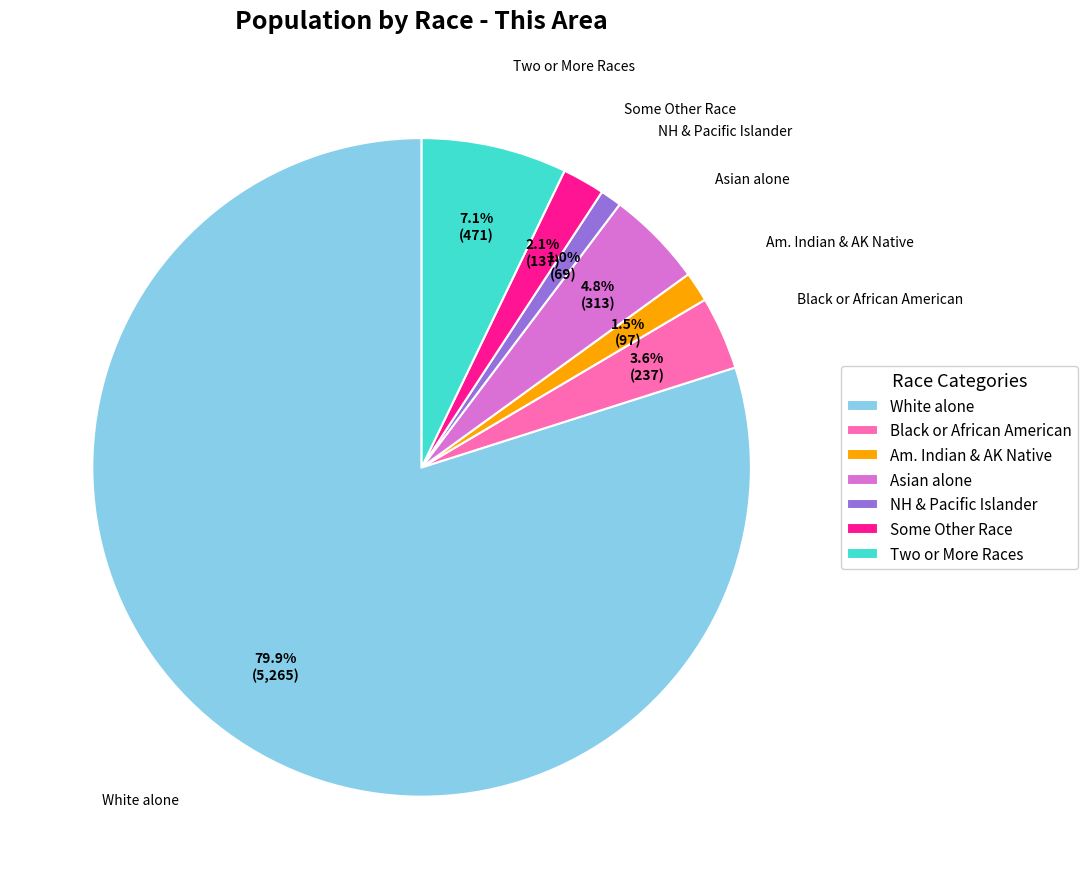

Count the number of slices in the pie.

7